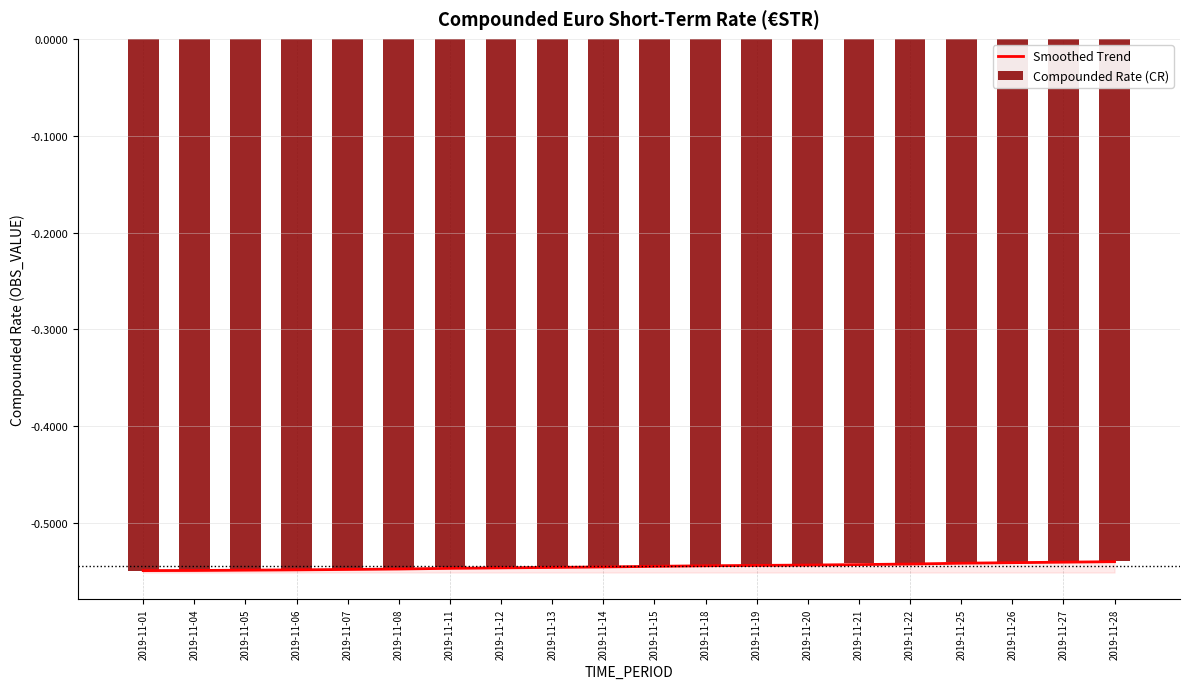

Is the value of Smoothed Trend at 2019-11-07 greater than the value of Compounded Rate (CR) at 2019-11-27?

No